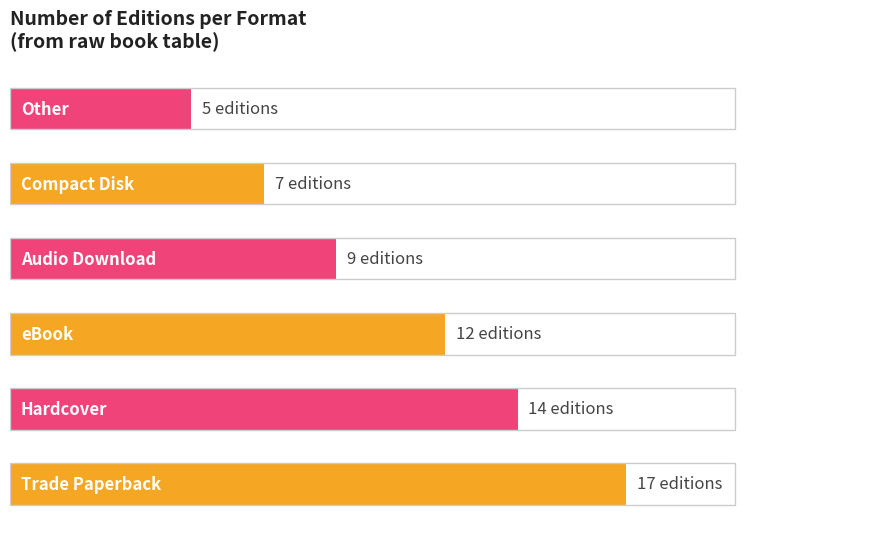

How many values are below 12?

3